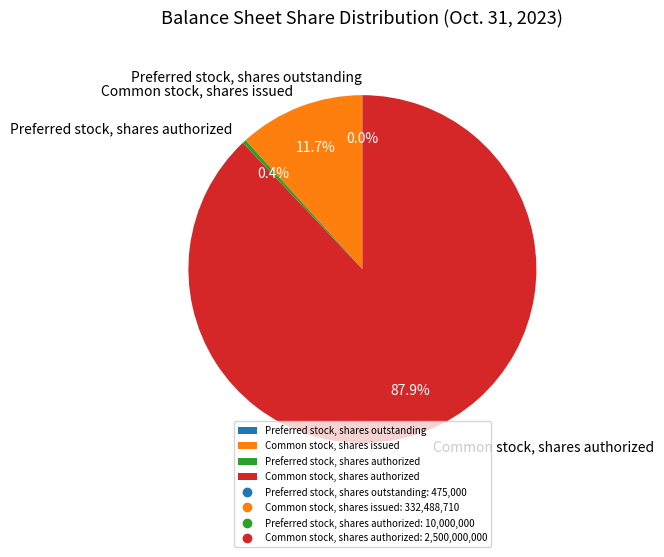

Which category has the biggest portion of the pie?

Common stock, shares authorized